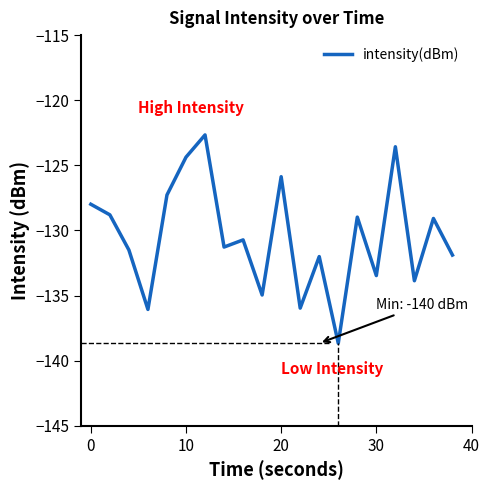

What is the minimum value shown in the chart?

-138.7